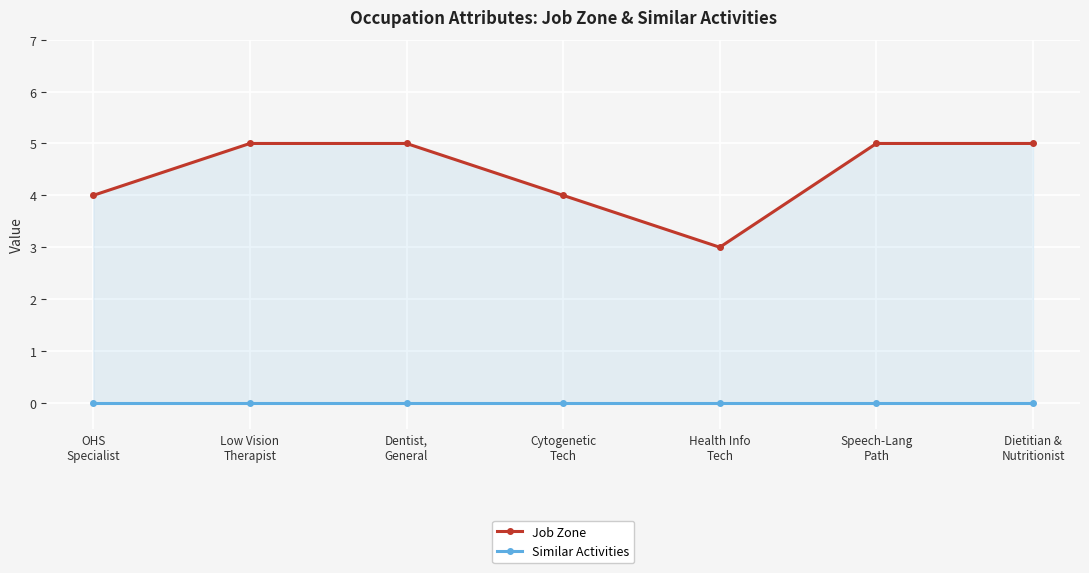

What is the label of the 2nd point from the left?

Low Vision
Therapist